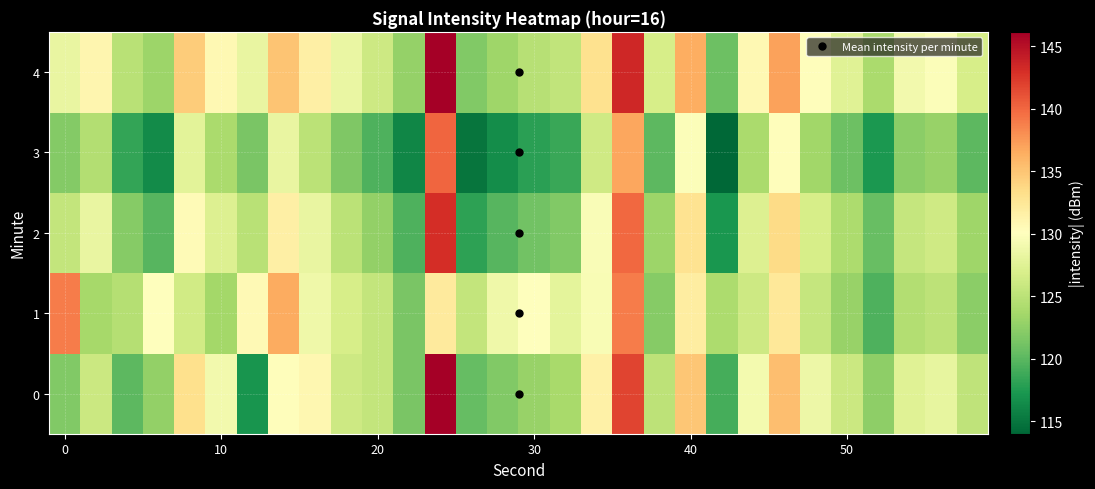

At how many categories does at least one series exceed 127?

22